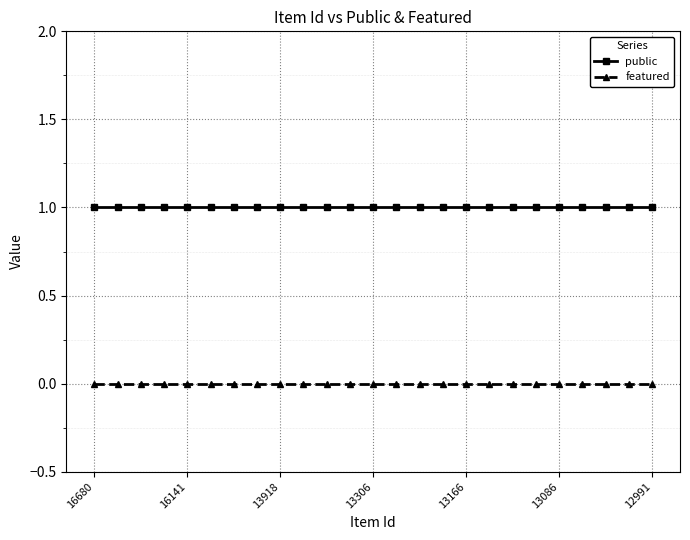

List the series in order of their overall mean, lowest first.

featured, public